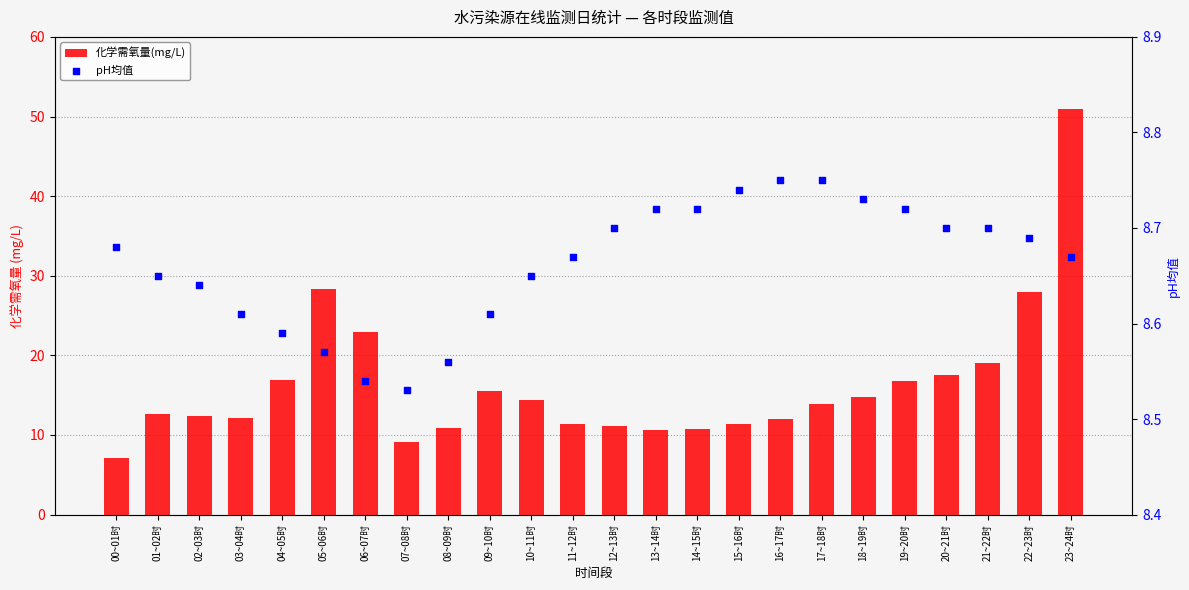

Which series has the largest total across all categories?

化学需氧量(mg/L)